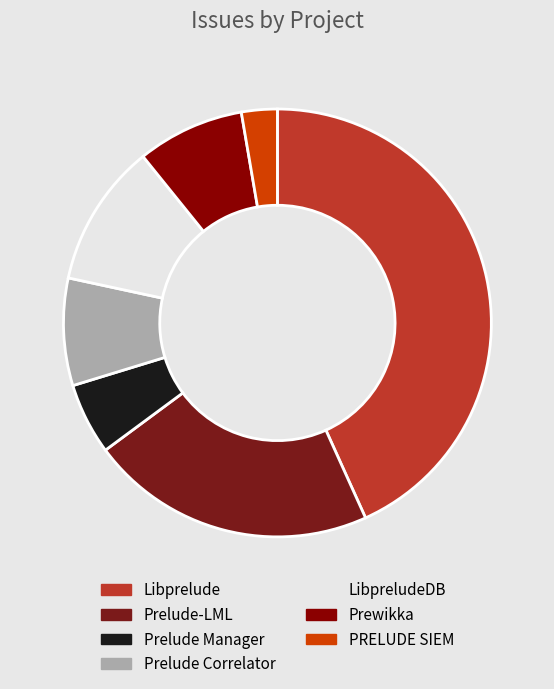

Is it true that LibpreludeDB is 11% of the pie?

True